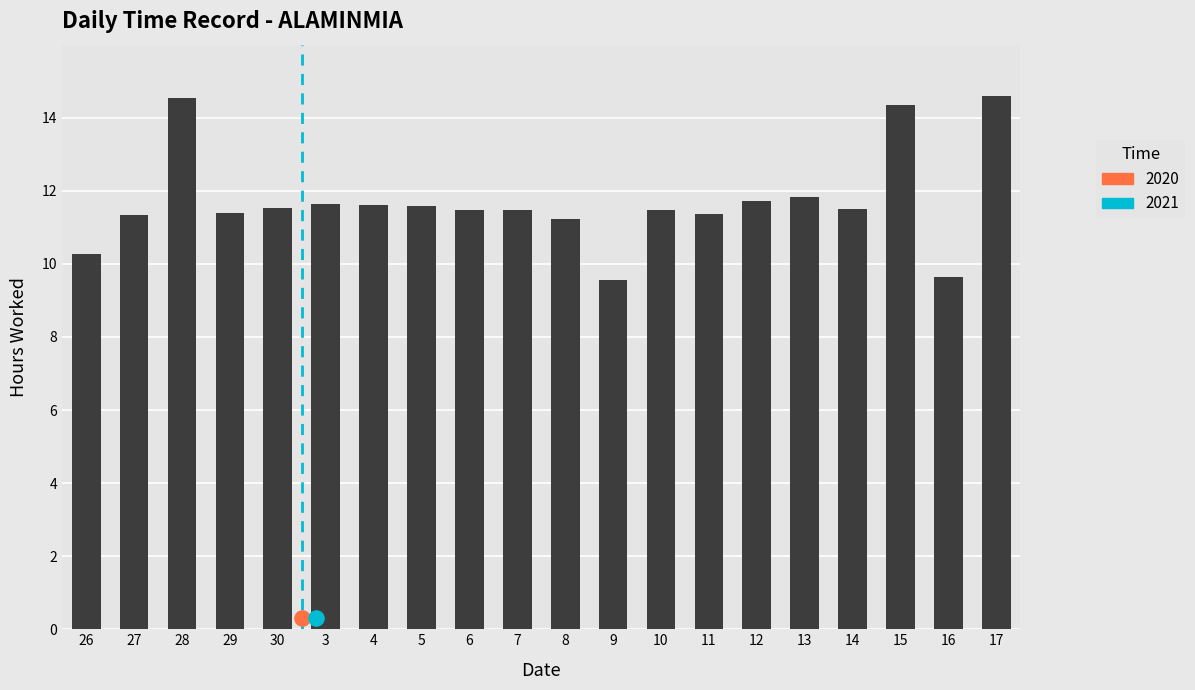

What is the ratio of the value at 5 to the value at 26?

1.1